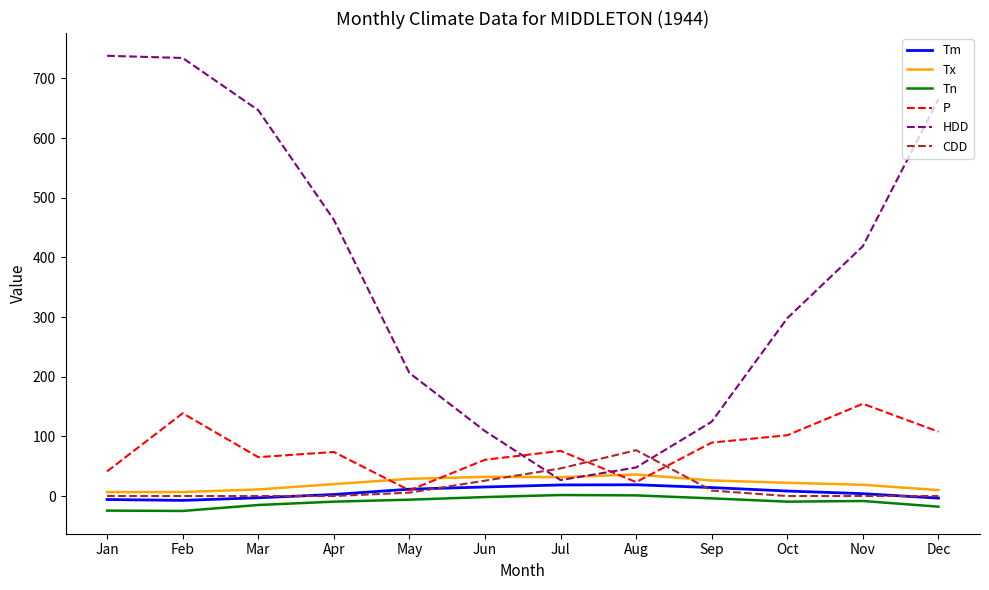

True or false: Tn and Tx intersect in this chart.

False